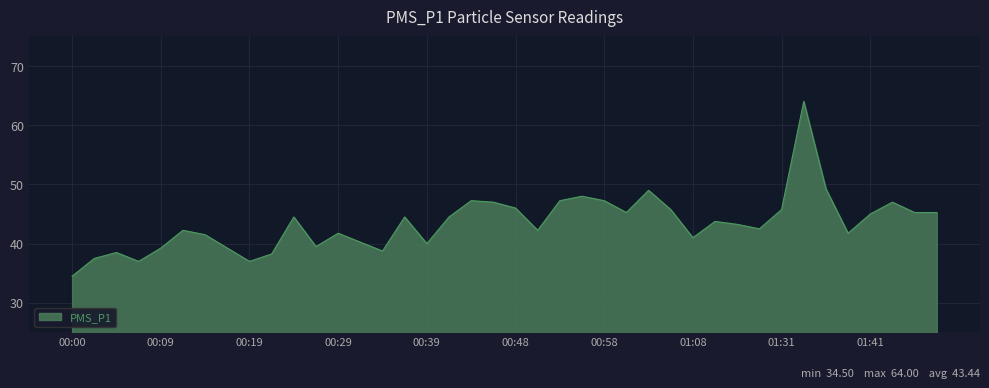

Does the chart have visible grid lines?

Yes